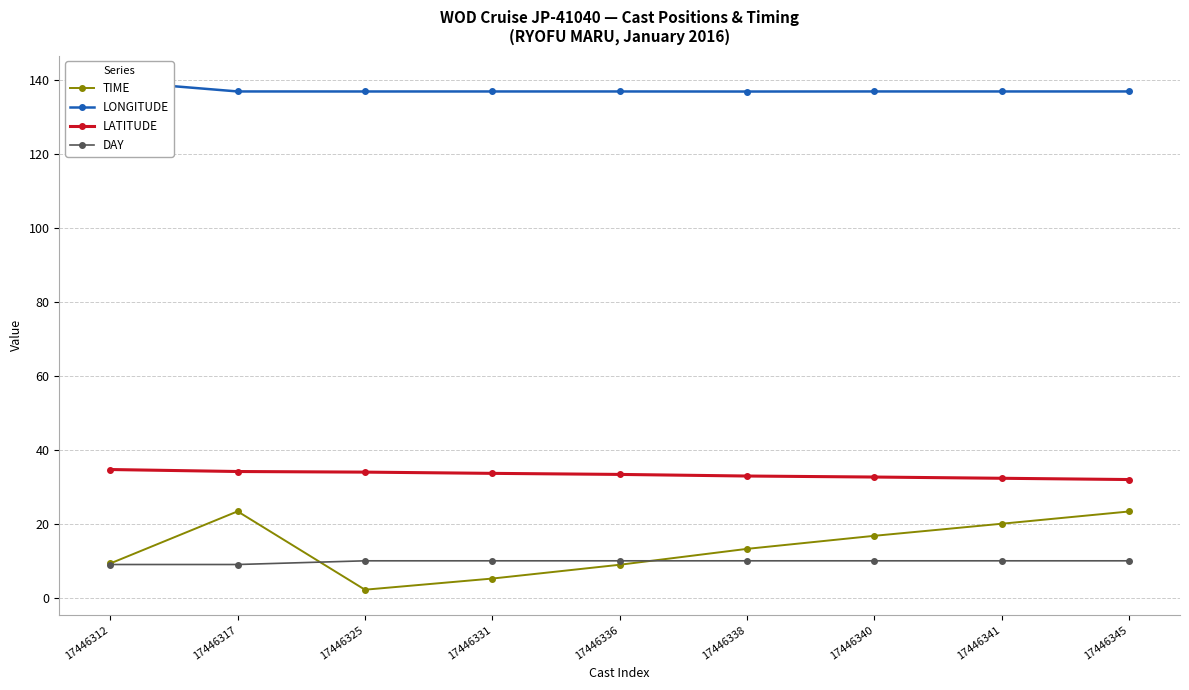

Reading right to left, what are all the values shown in this chart?

TIME: 23.4	20.0	16.8	13.2	8.9	5.2	2.2	23.4	9.3
LONGITUDE: 137.0	137.0	137.0	137.0	137.0	137.0	137.0	137.0	139.8
LATITUDE: 32.0	32.3	32.7	32.9	33.4	33.7	34.0	34.2	34.7
DAY: 10.0	10.0	10.0	10.0	10.0	10.0	10.0	9.0	9.0